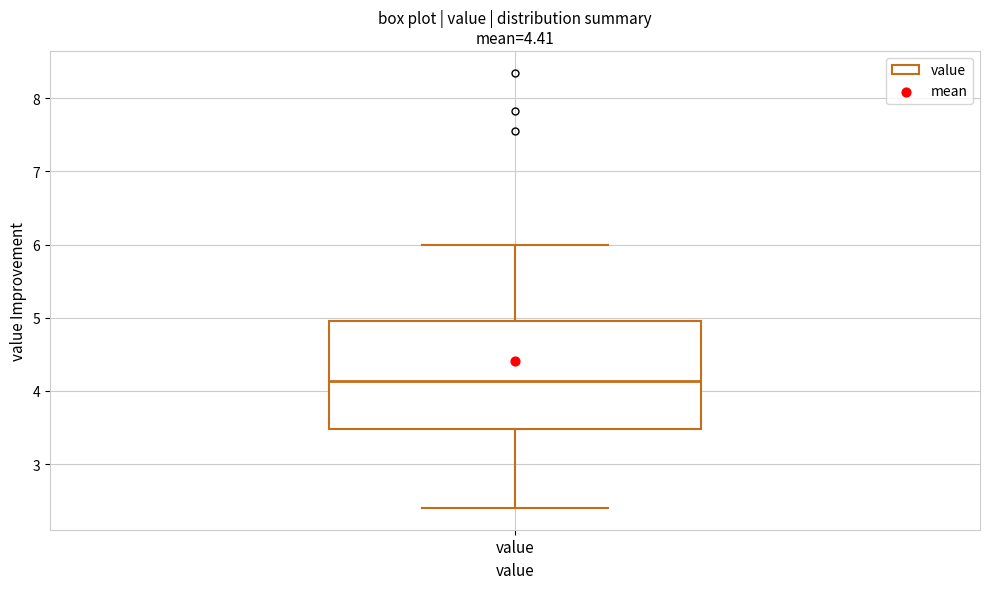

Where does the upper whisker of the box for value end on the y-axis? The values are not printed on the chart, so give them approximately, as read against the axis.

6.0